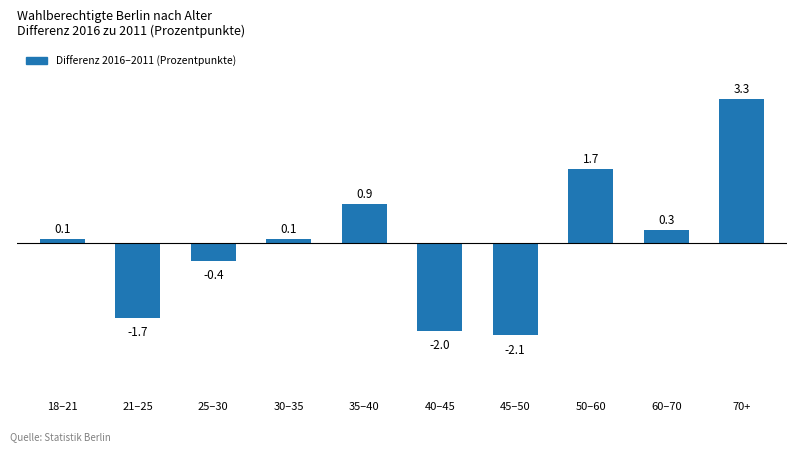

Is it true that the value at 40–45 is -2.0?

True